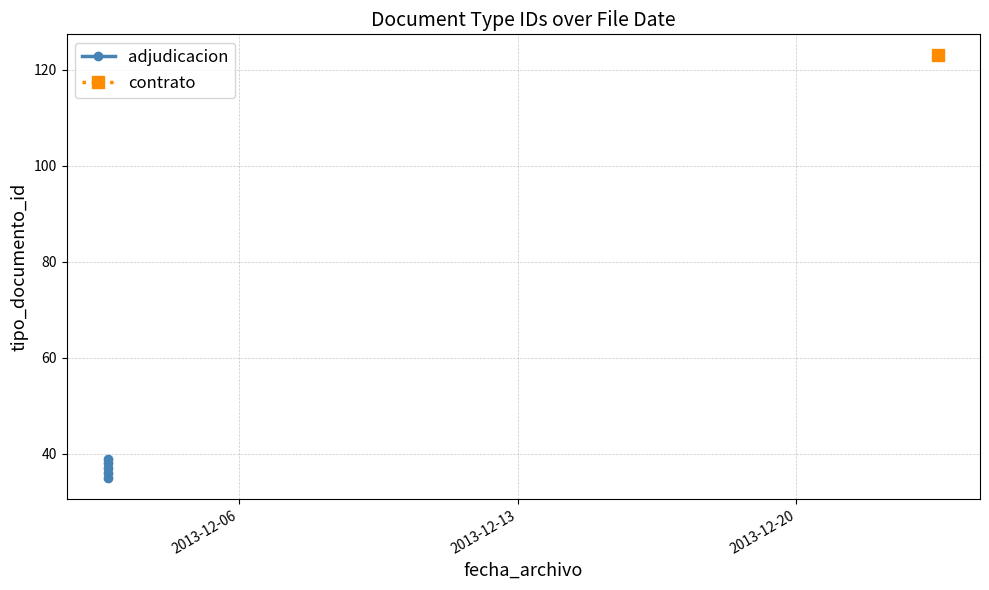

What is the value of the 3rd point from the left?

37